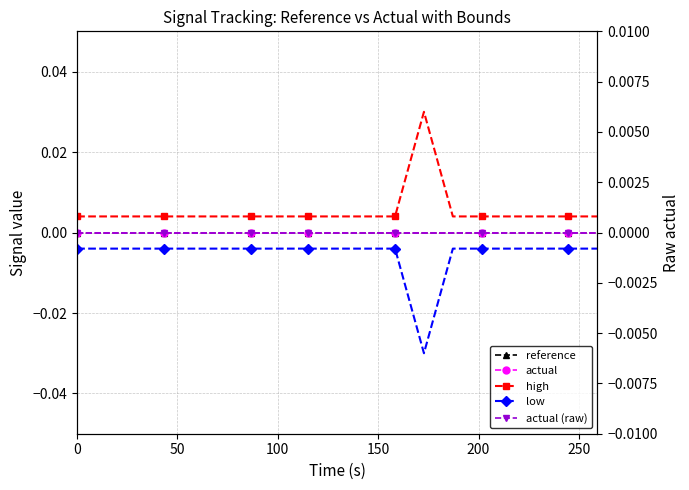

The low series shows -0.0 at 50. True or false?

True